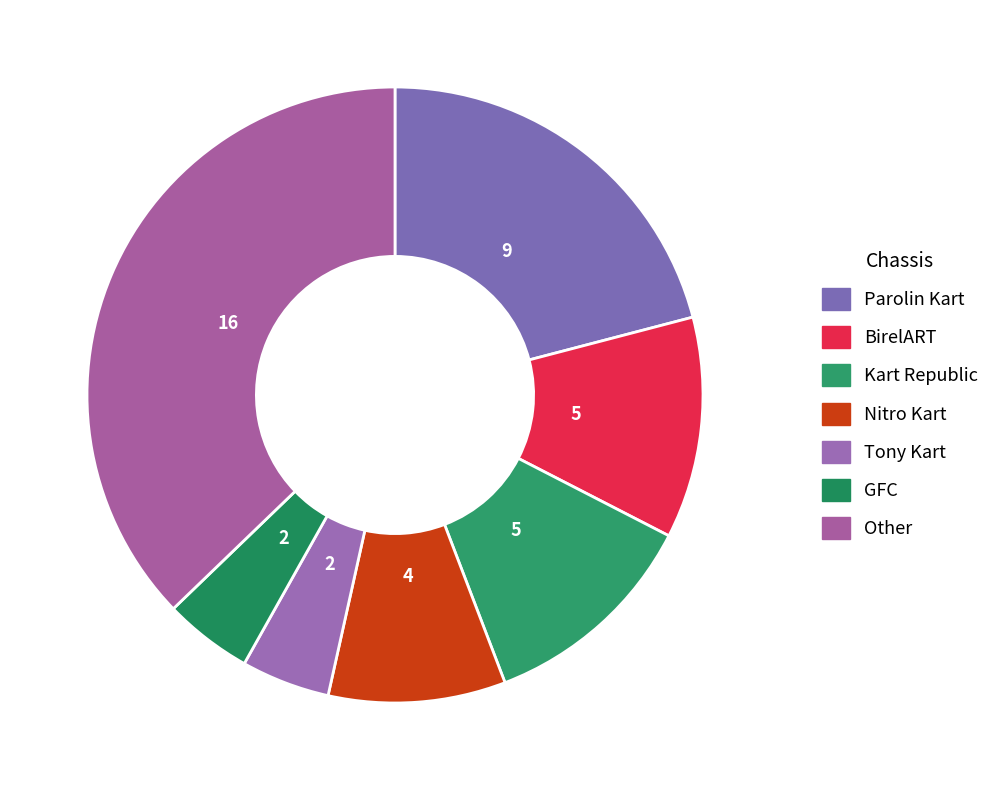

Count the number of slices in the pie.

7